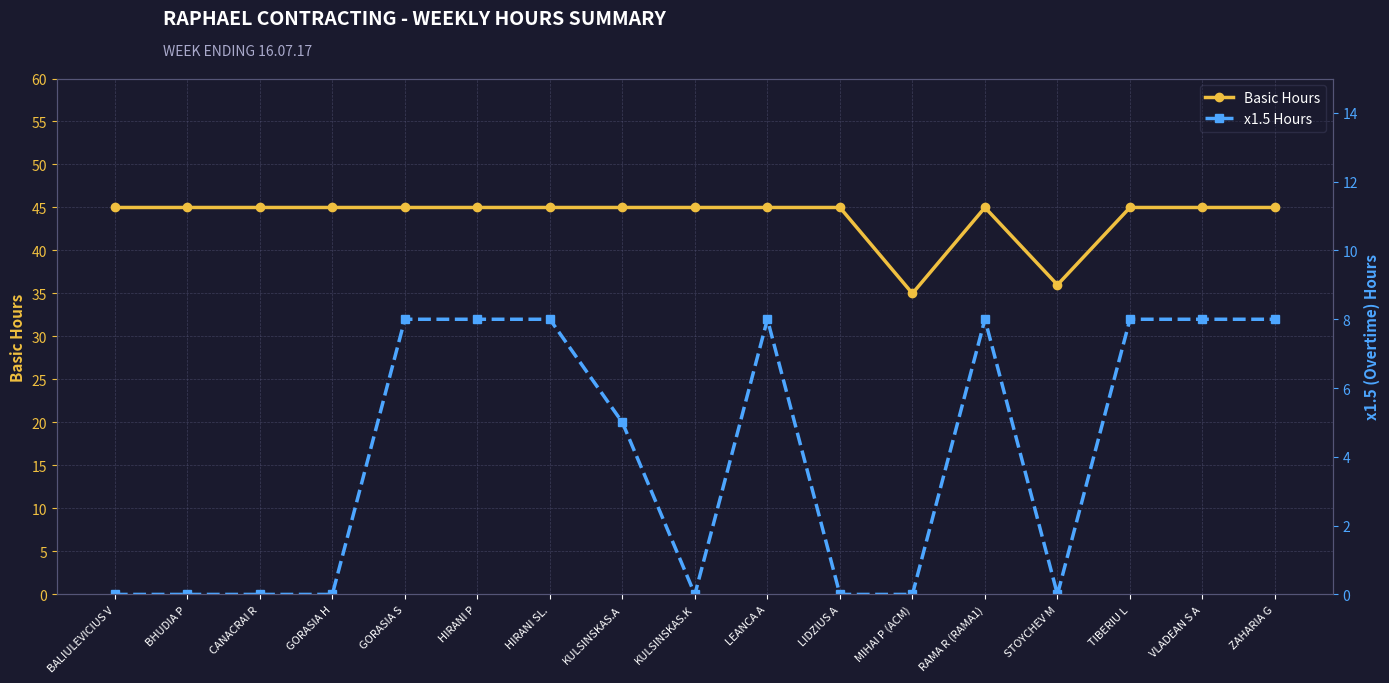

True or false: x1.5 Hours and Basic Hours intersect in this chart.

False